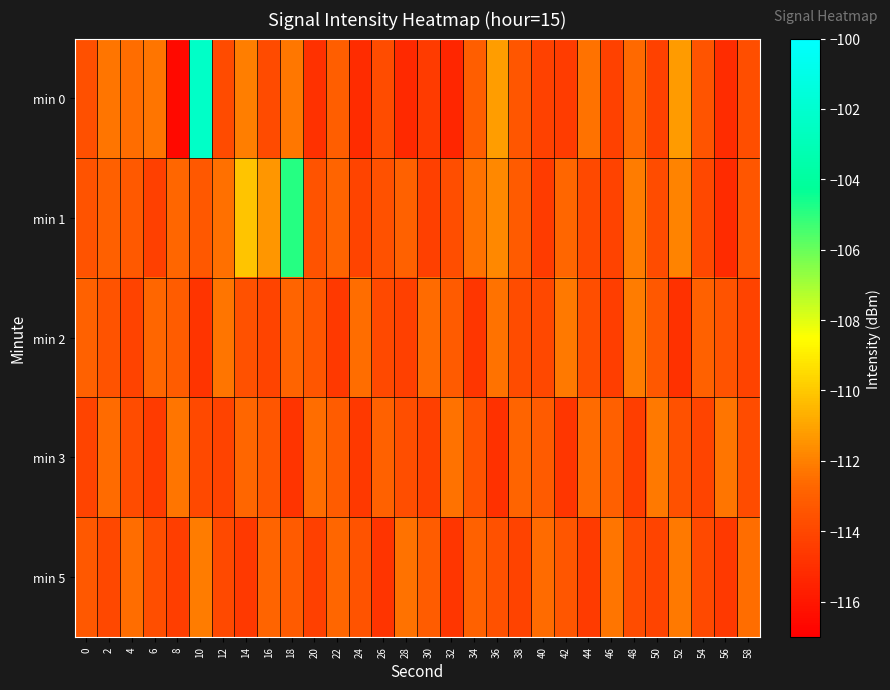

Which label corresponds to the smallest value in the chart?

8